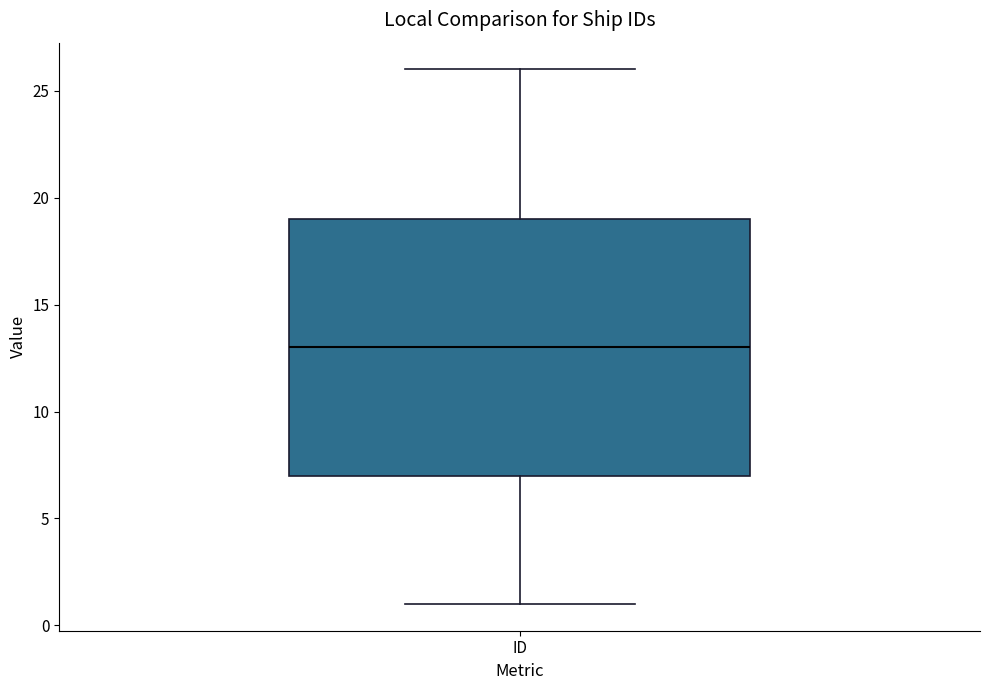

Read this box plot against the y-axis: the position of the median line, the range covered by the box, and the ends of both whiskers. The values are not printed on the chart, so give them approximately, as read against the axis.

median 13, box 7 to 19, whiskers 1 to 26